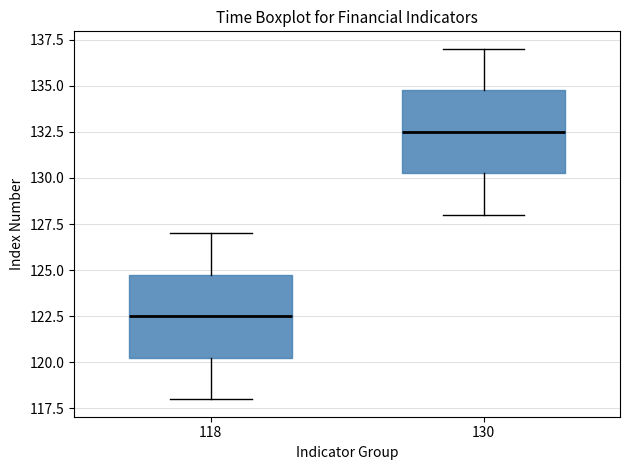

Where is the upper edge of the box at x = 118 on the y-axis? The values are not printed on the chart, so give them approximately, as read against the axis.

125.0